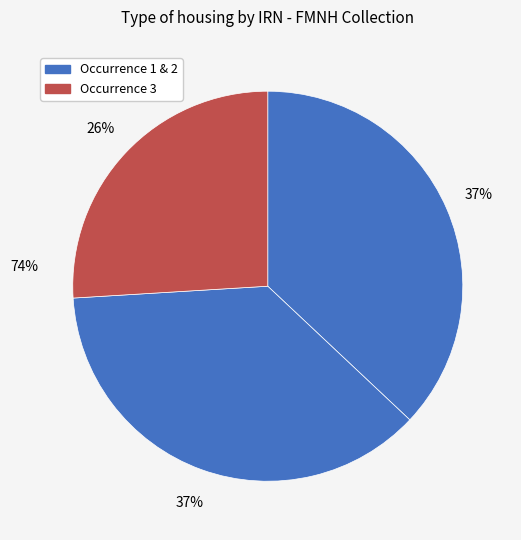

Approximately how many times larger is the value at c8ad4772-efb2-4647-82b1-87cf66cb7b28 compared to 96e5541f-0676-4700-adcd-eb0e997bf678?

1.4